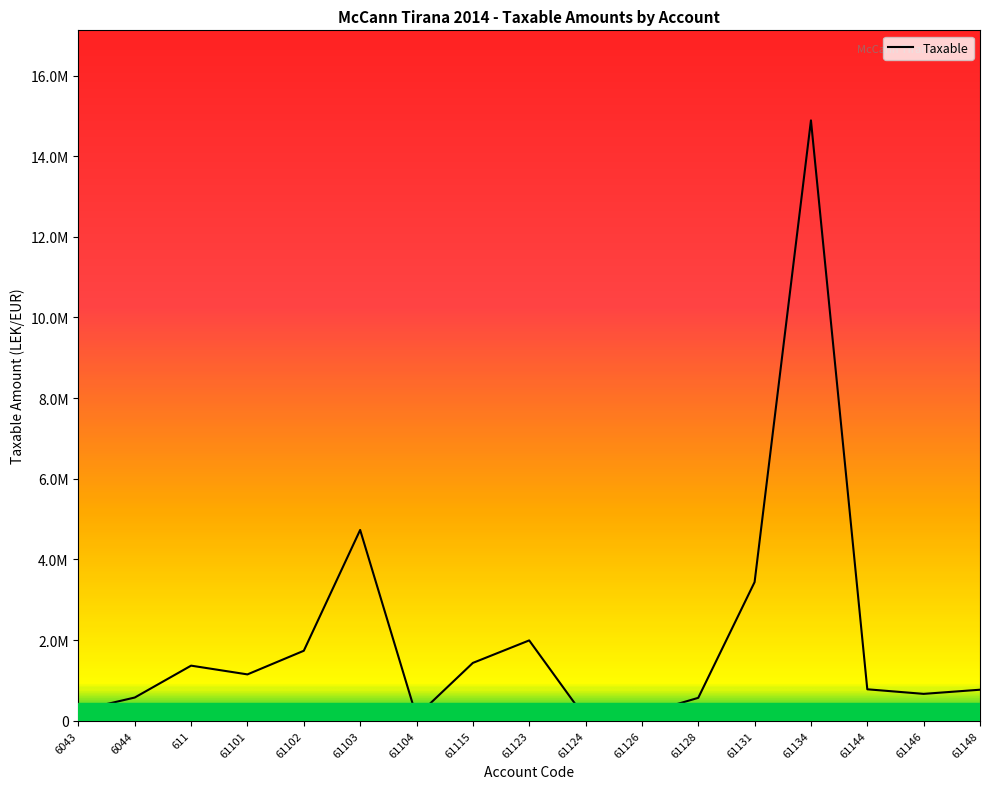

Is this an area chart (filled region under the line)?

Yes